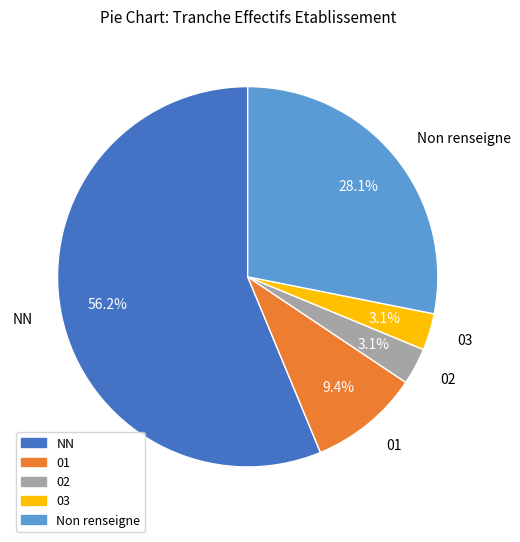

Is there a majority slice in this chart?

Yes